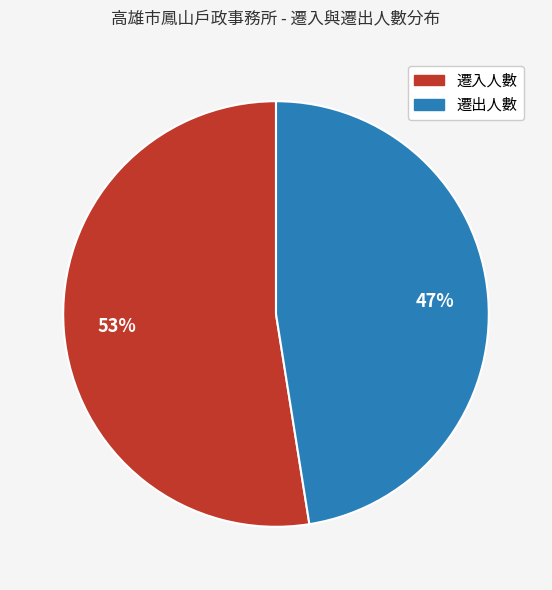

The 遷入人數 slice represents 40% of the pie. True or false?

False